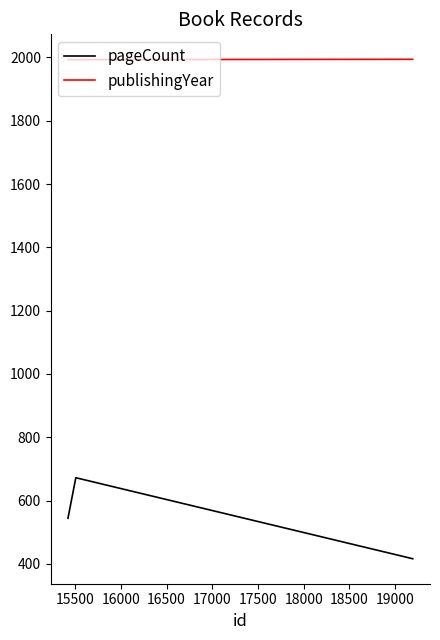

What is the value of the publishingYear point at the 2nd from the left?

1993